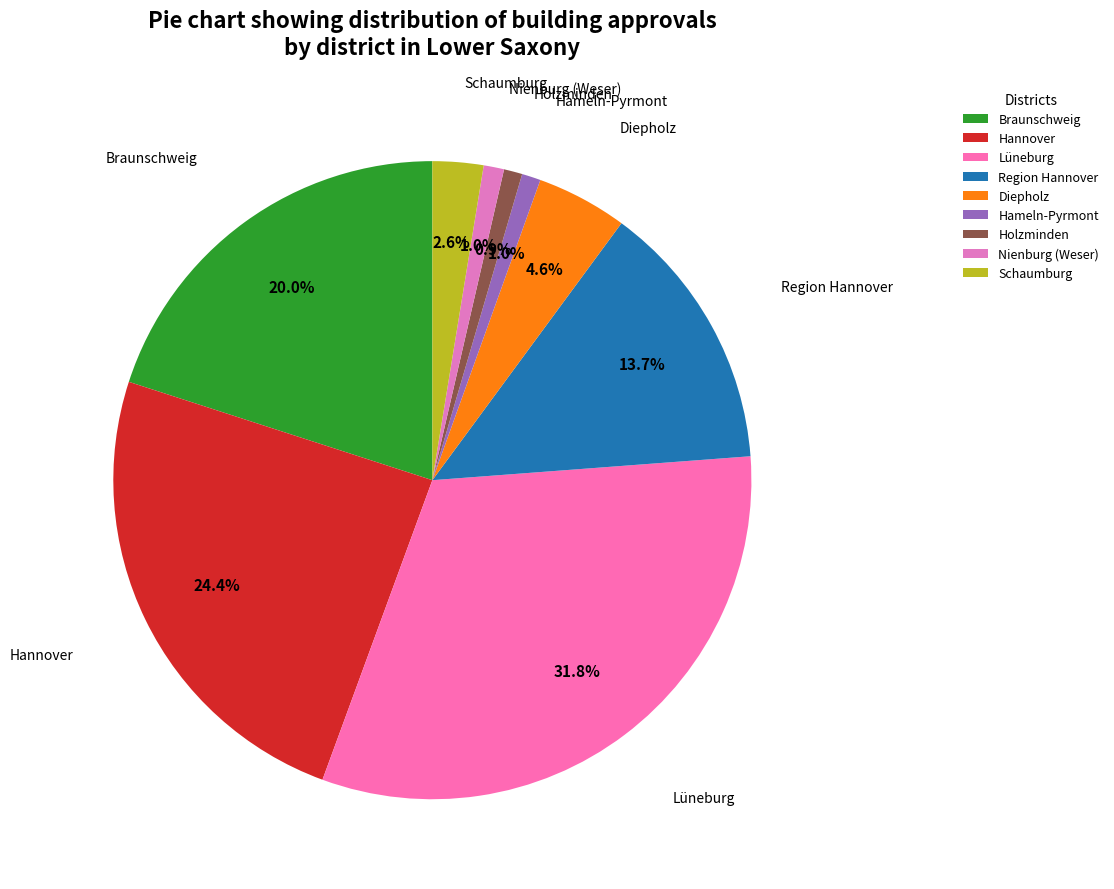

Which category has the biggest portion of the pie?

Lüneburg